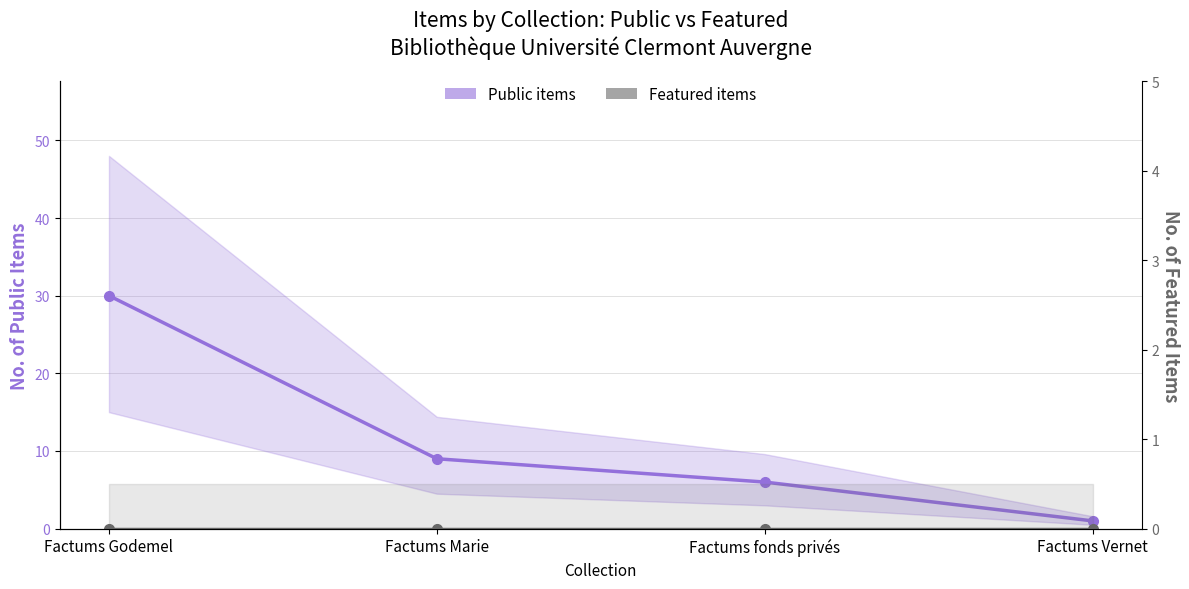

Count the number of categories in the chart.

4